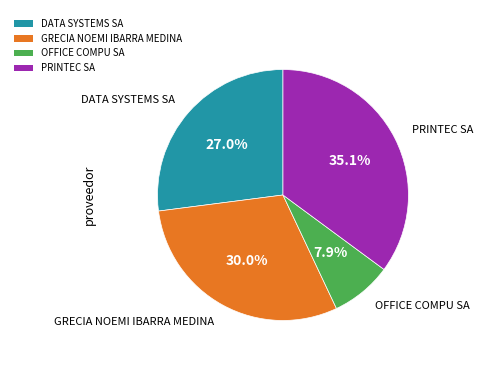

What is the smallest slice in the pie chart?

OFFICE COMPU SA